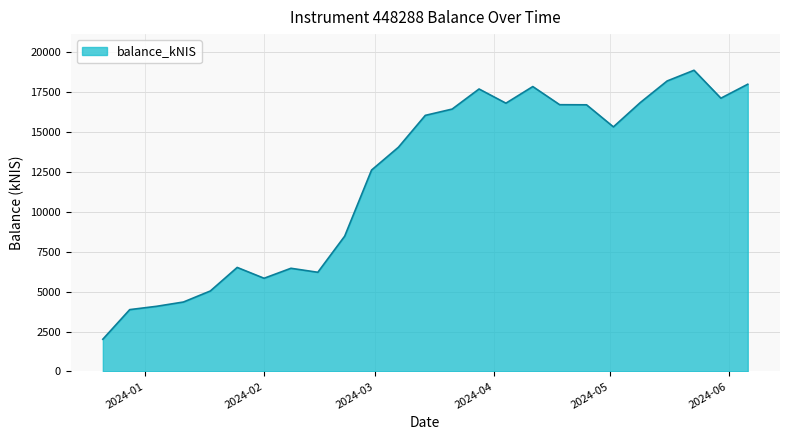

Does the chart display data point markers on the line(s)?

No